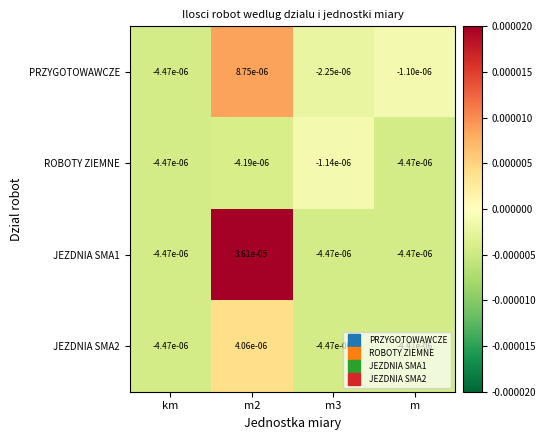

How many values in the PRZYGOTOWAWCZE series exceed 0?

1